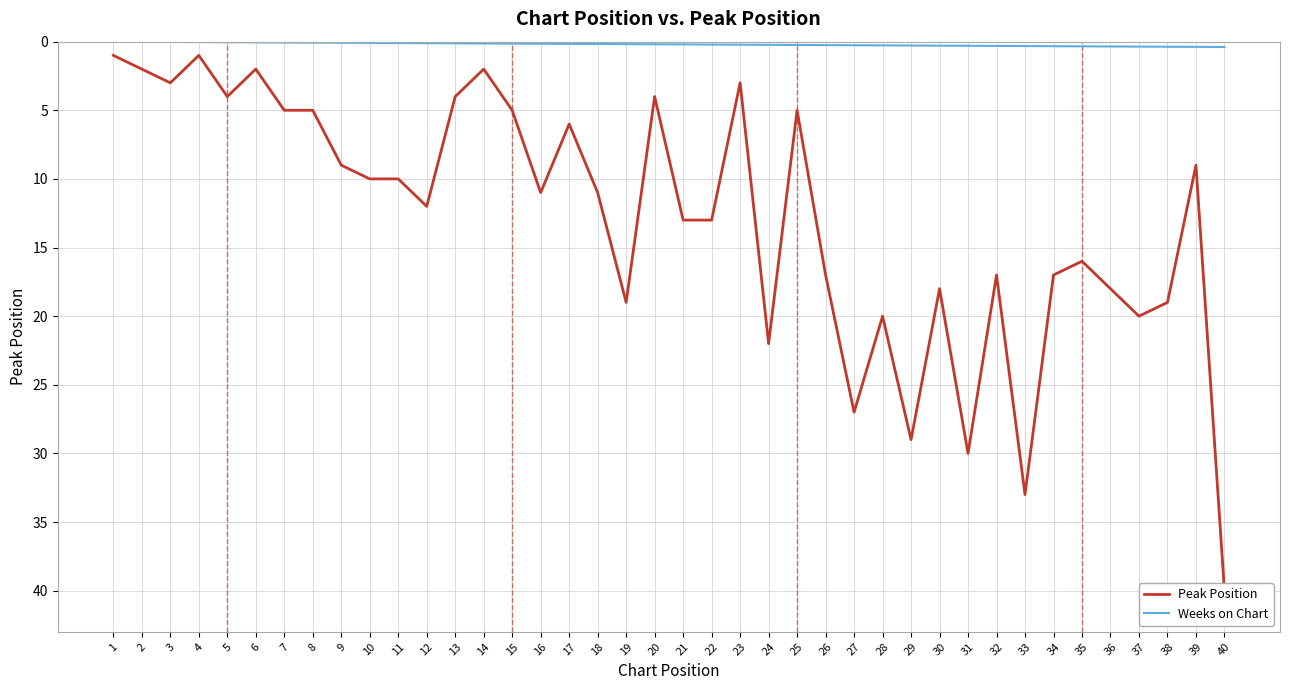

How many values in the Peak Position series are below 11?

19